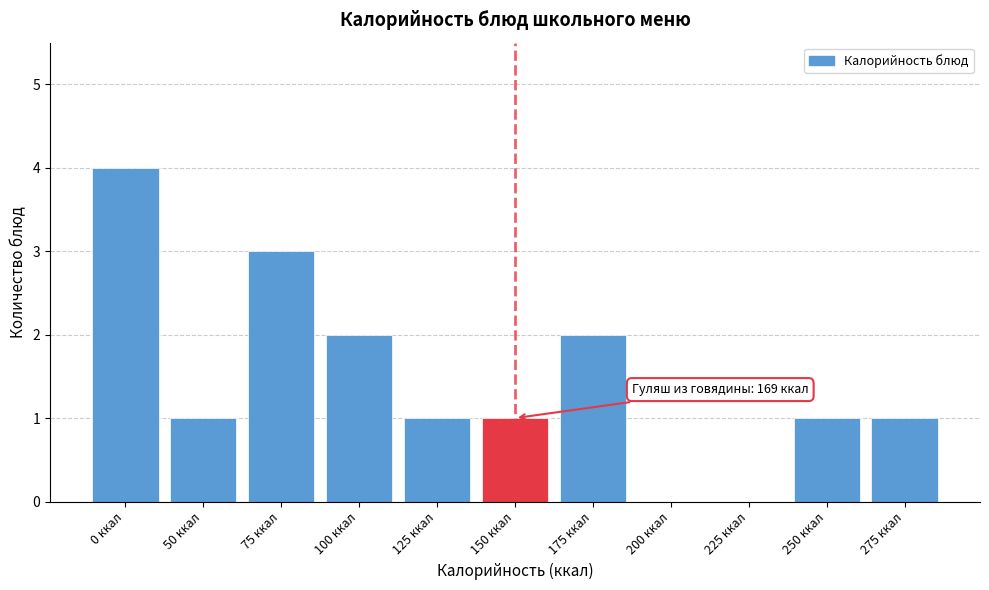

Reading right to left, list all the values displayed in this chart.

275 ккал=1	250 ккал=1	225 ккал=0	200 ккал=0	175 ккал=2	150 ккал=1	125 ккал=1	100 ккал=2	75 ккал=3	50 ккал=1	0 ккал=4